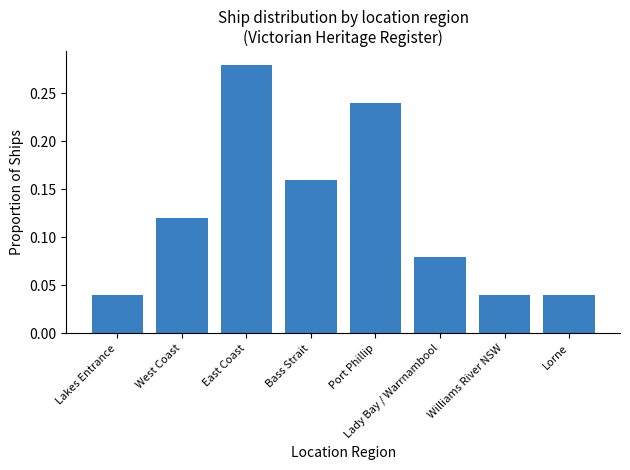

What is the sum of all values?

1.0